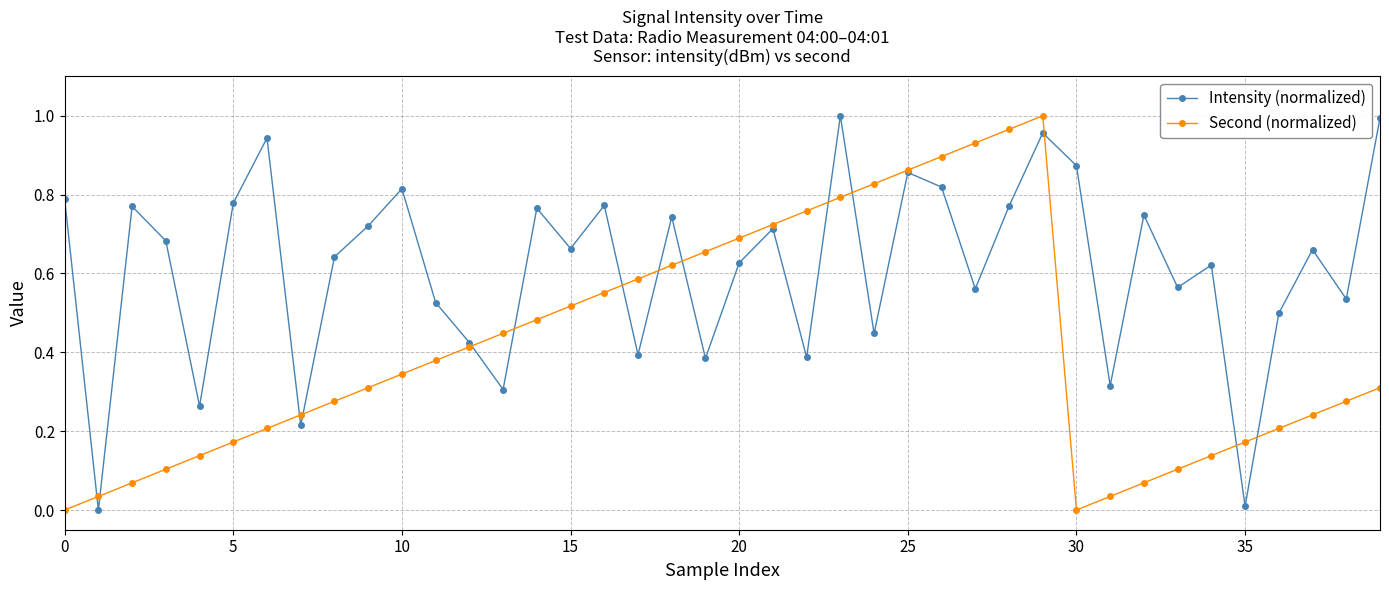

List the series in order of their overall mean, lowest first.

Second (normalized), Intensity (normalized)